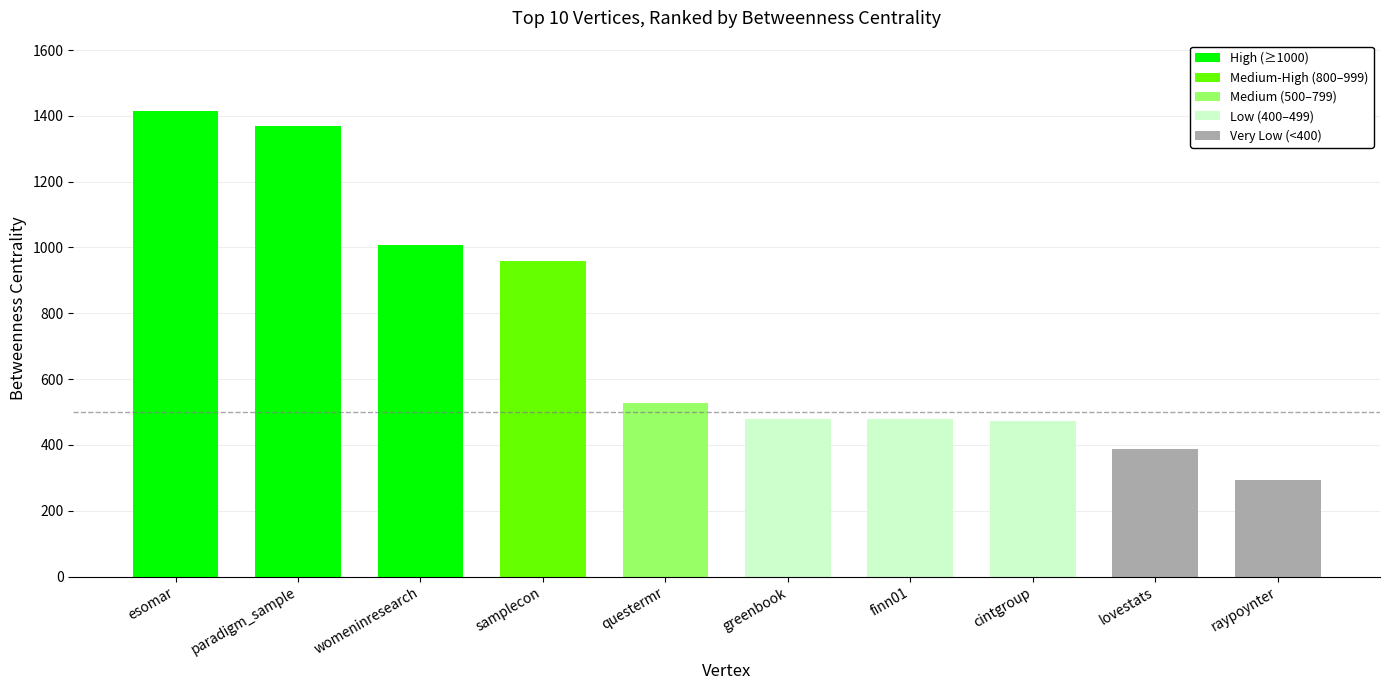

What is the ratio of the value at lovestats to the value at questermr?

0.7